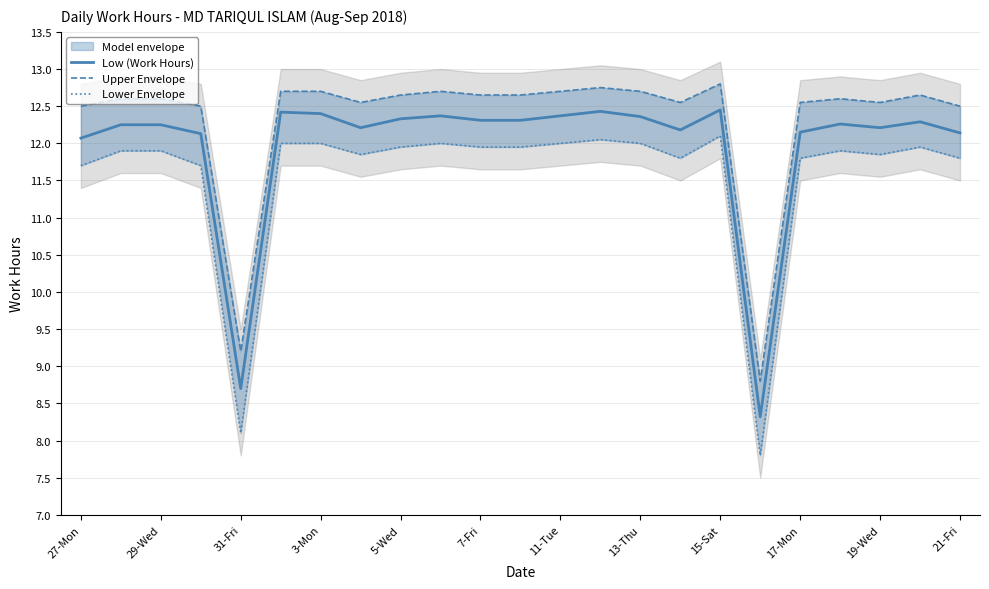

What is the average value of the Low (Work Hours) series?

12.0